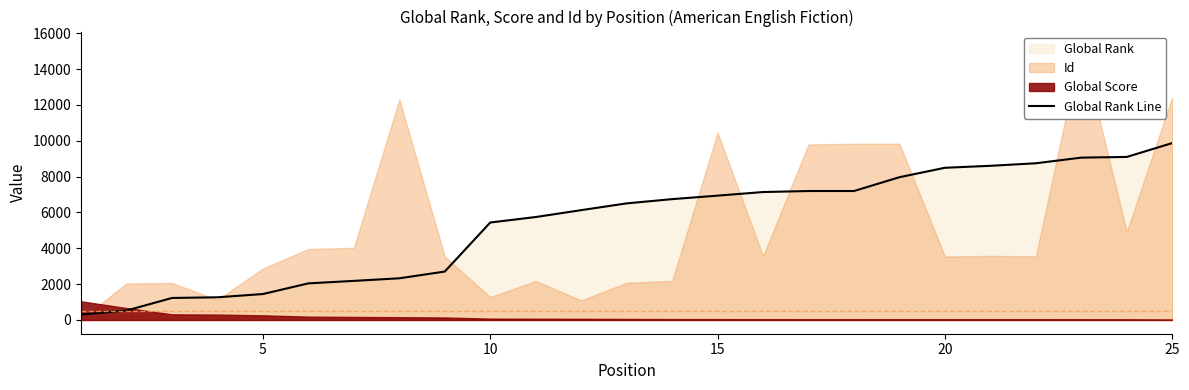

True or false: the data shows 2745 at 10.

False